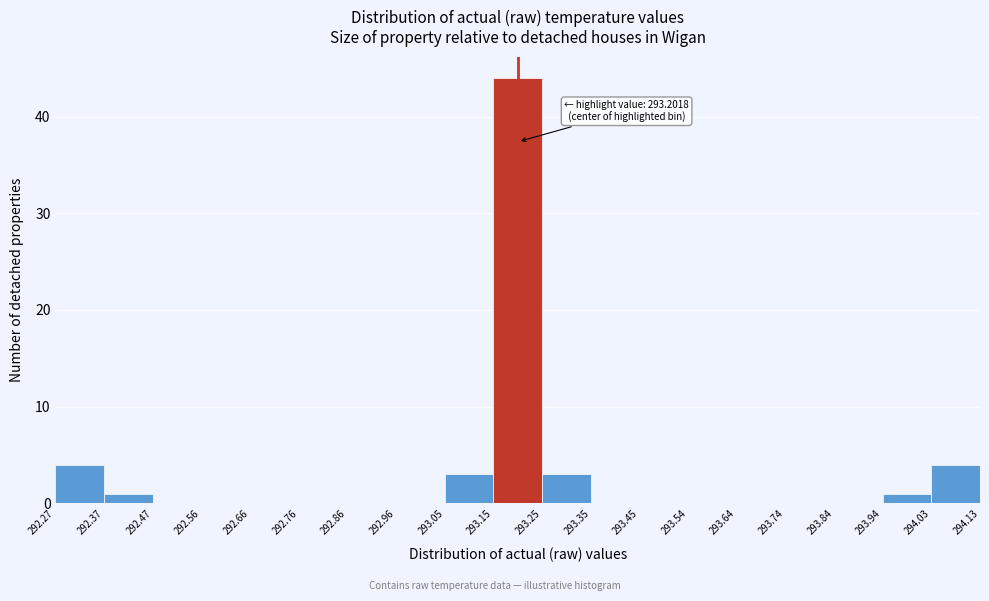

Over which range of the x-axis is the bar tallest?

293.15 to 293.25